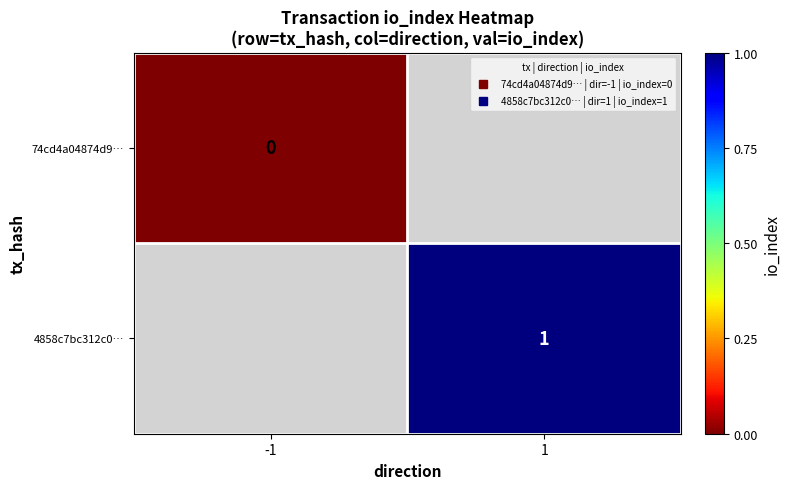

At -1, list the series in order from largest to smallest.

74cd4a04874d9…, 4858c7bc312c0…